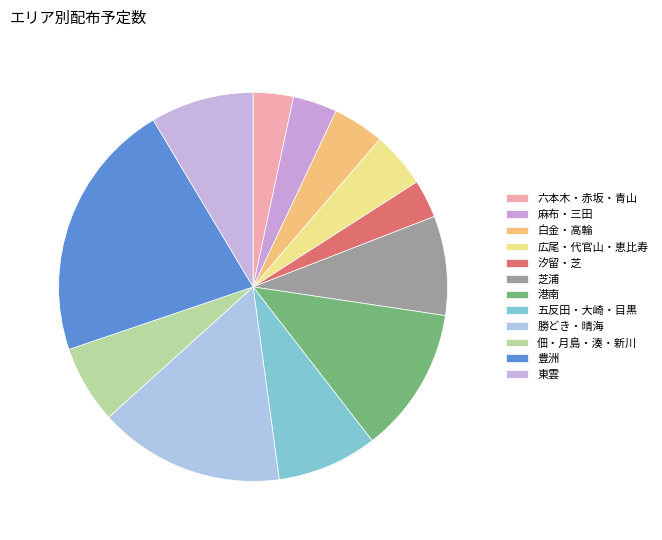

How many slices are in this pie chart?

12